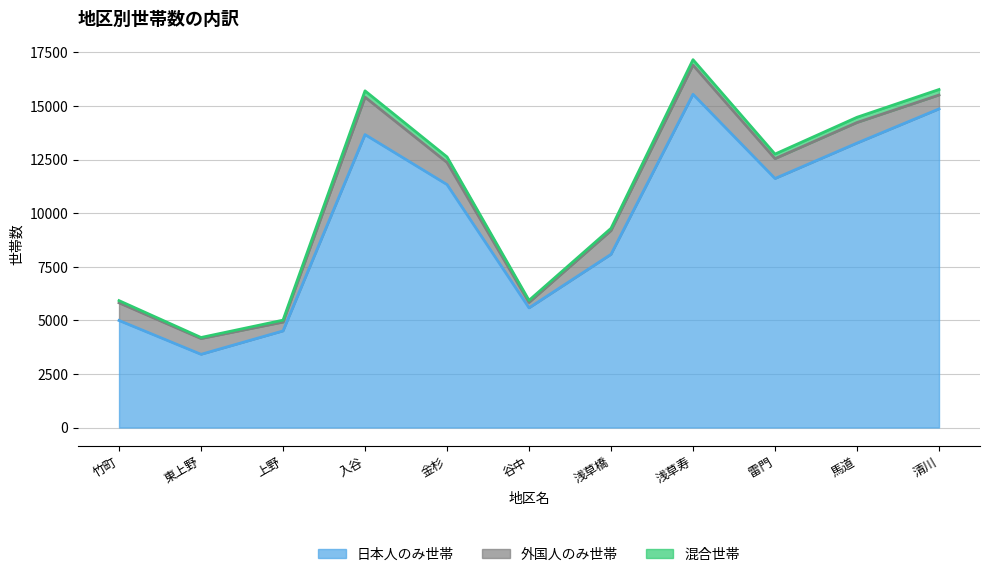

What is the minimum value shown in the chart?

50